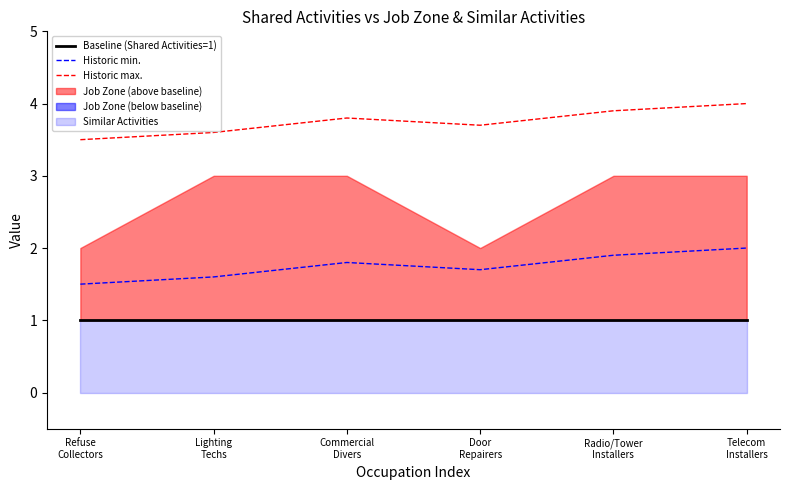

What is the label of the 5th point from the right?

Lighting
Techs